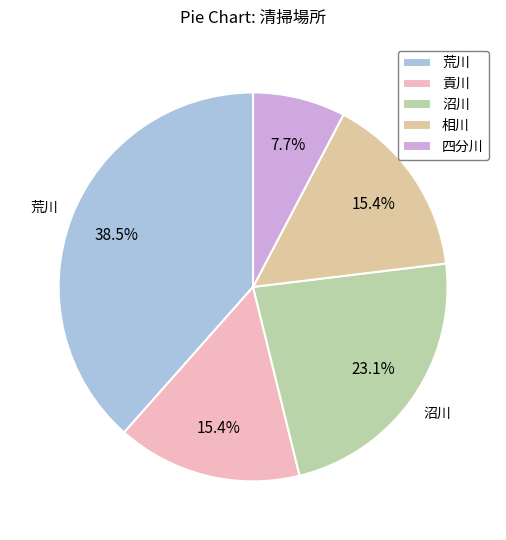

The 貢川 slice represents 9% of the pie. True or false?

False